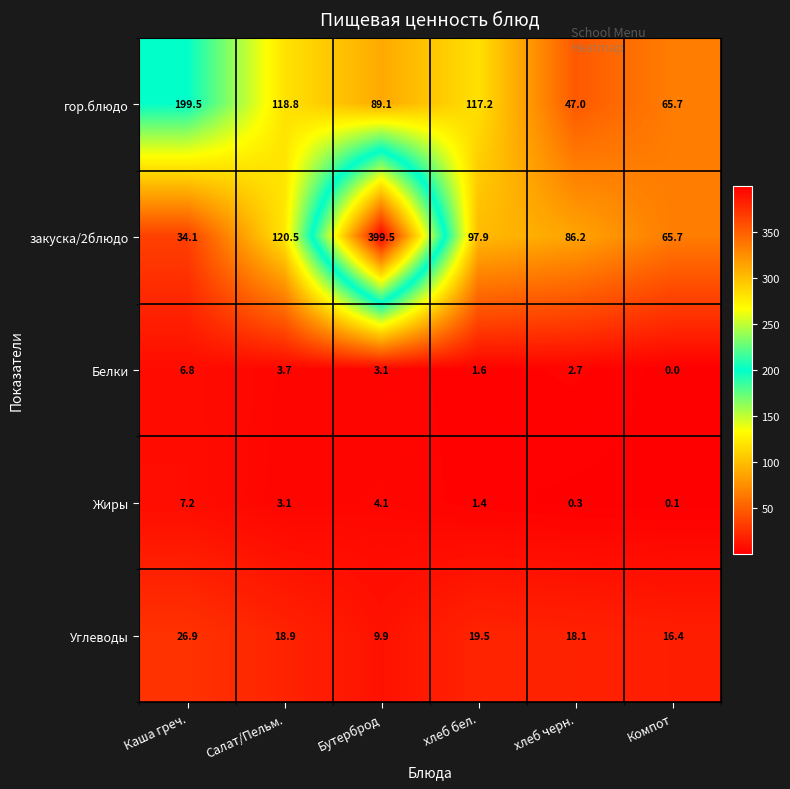

List the series in order of their peak value, highest first.

закуска/2блюдо, гор.блюдо, Углеводы, Жиры, Белки